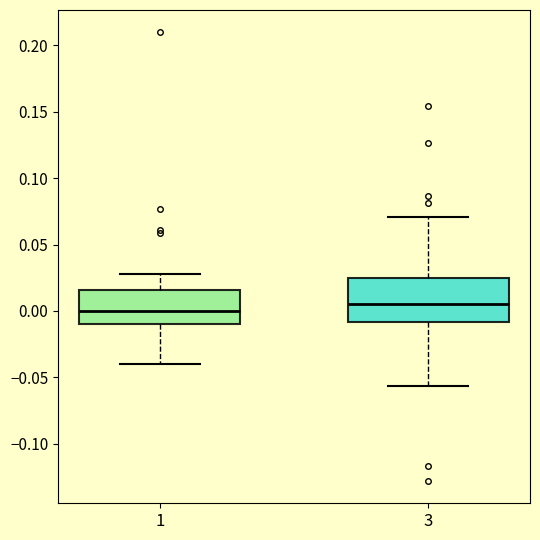

Reading left to right, transcribe this box plot: for each box, give where its median line is, the range the box spans, and where its two whiskers end, as read against the y-axis. The values are not printed on the chart, so give them approximately, as read against the axis.

1: median 0.000, box -0.010 to 0.015, whiskers -0.040 to 0.030
3: median 0.005, box -0.010 to 0.025, whiskers -0.055 to 0.070